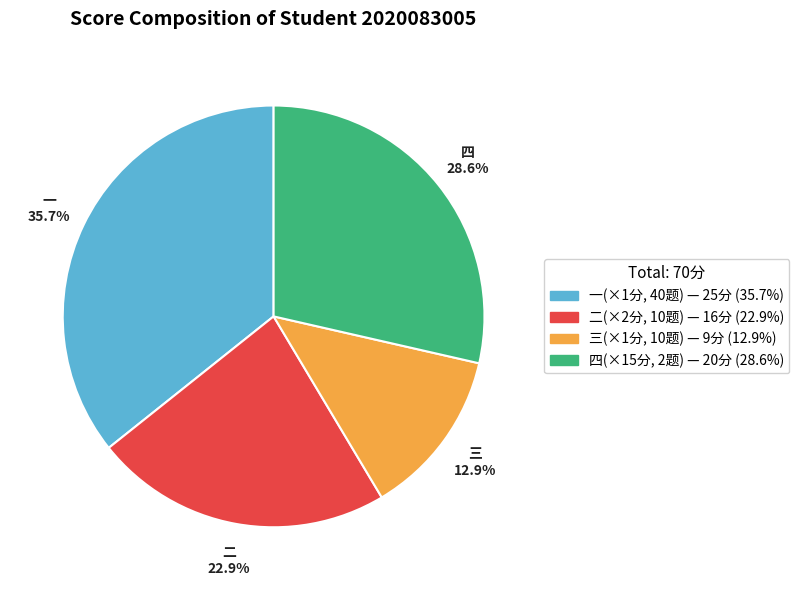

Is there any slice that represents more than half of the pie?

No